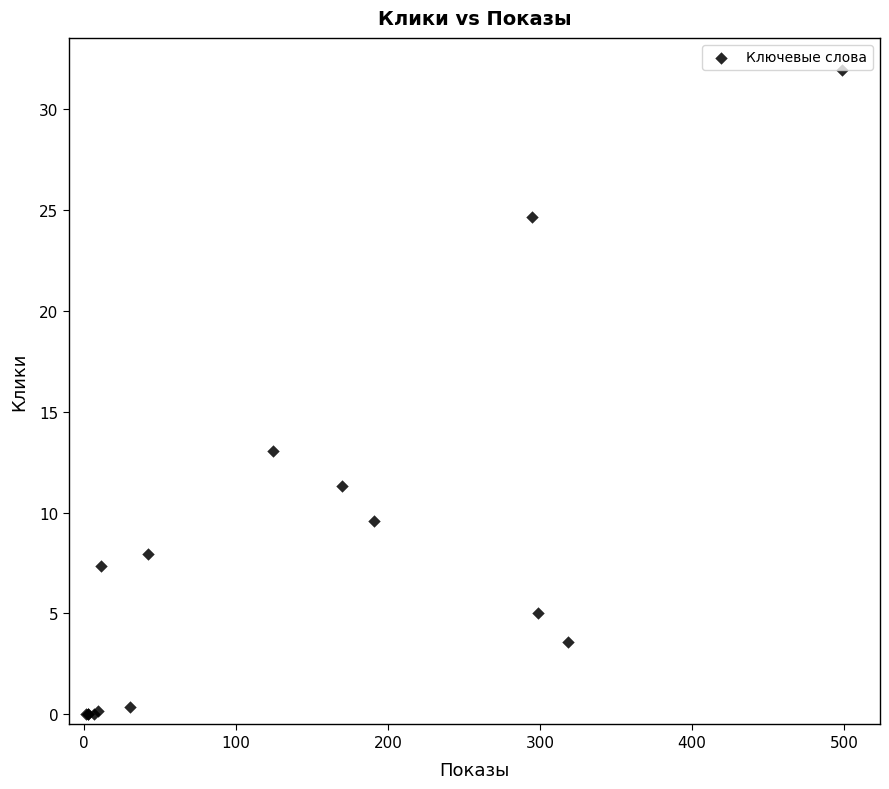

What Y value in the scatter plot is closest to 15?

13.0